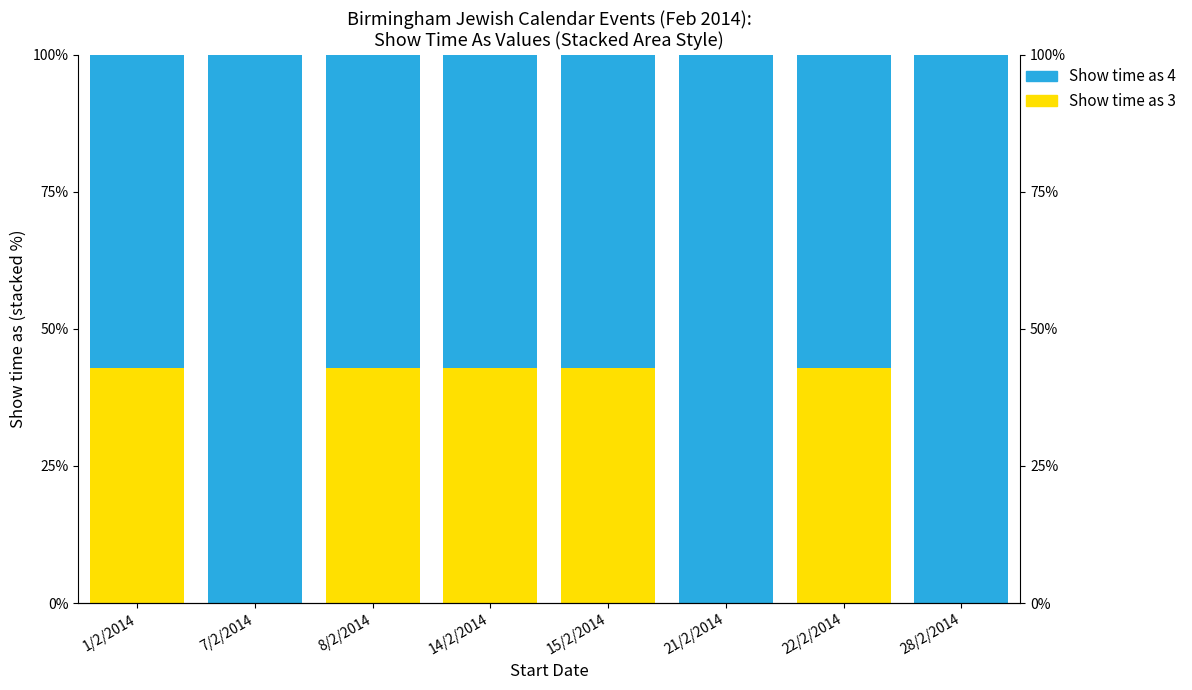

What is the value of the Show time as 3 bar at the 1st from the left?

42.9